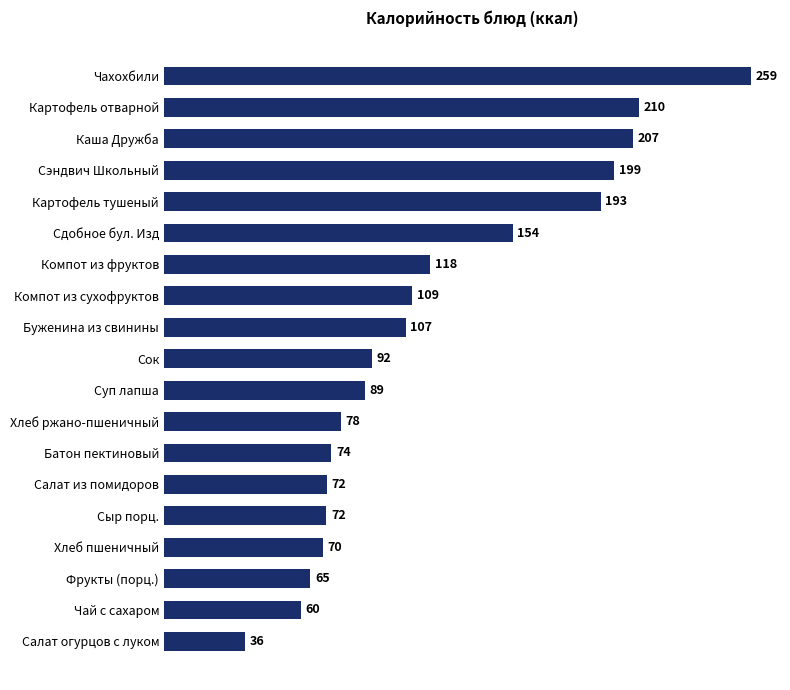

Does the chart contain any negative values?

No